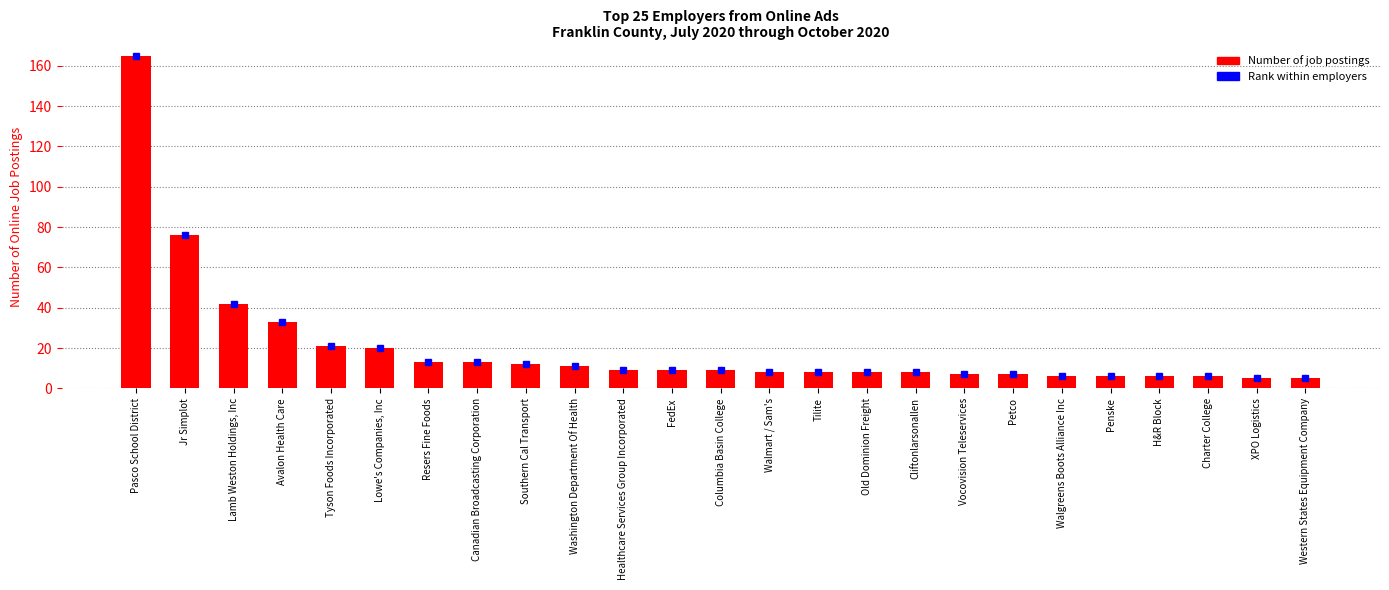

Which category has the highest value across all series?

Pasco School District